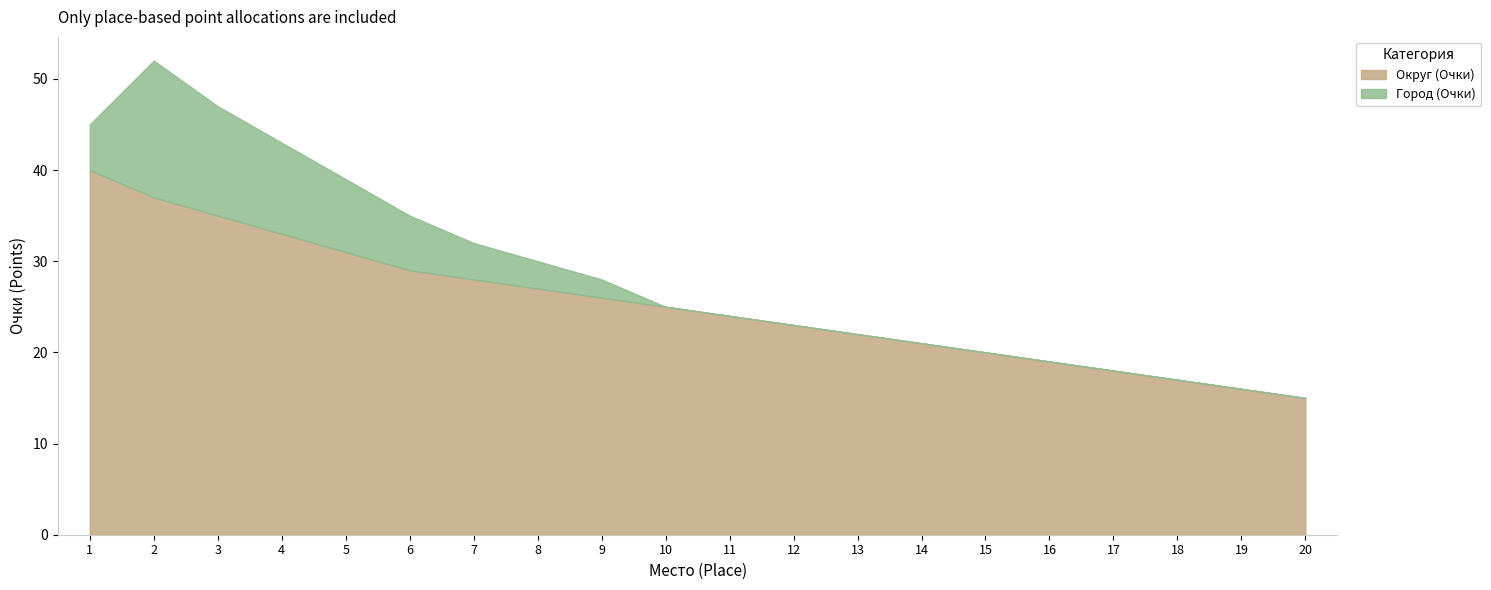

What is the difference between the Округ (Очки) values at 14 and 20?

6